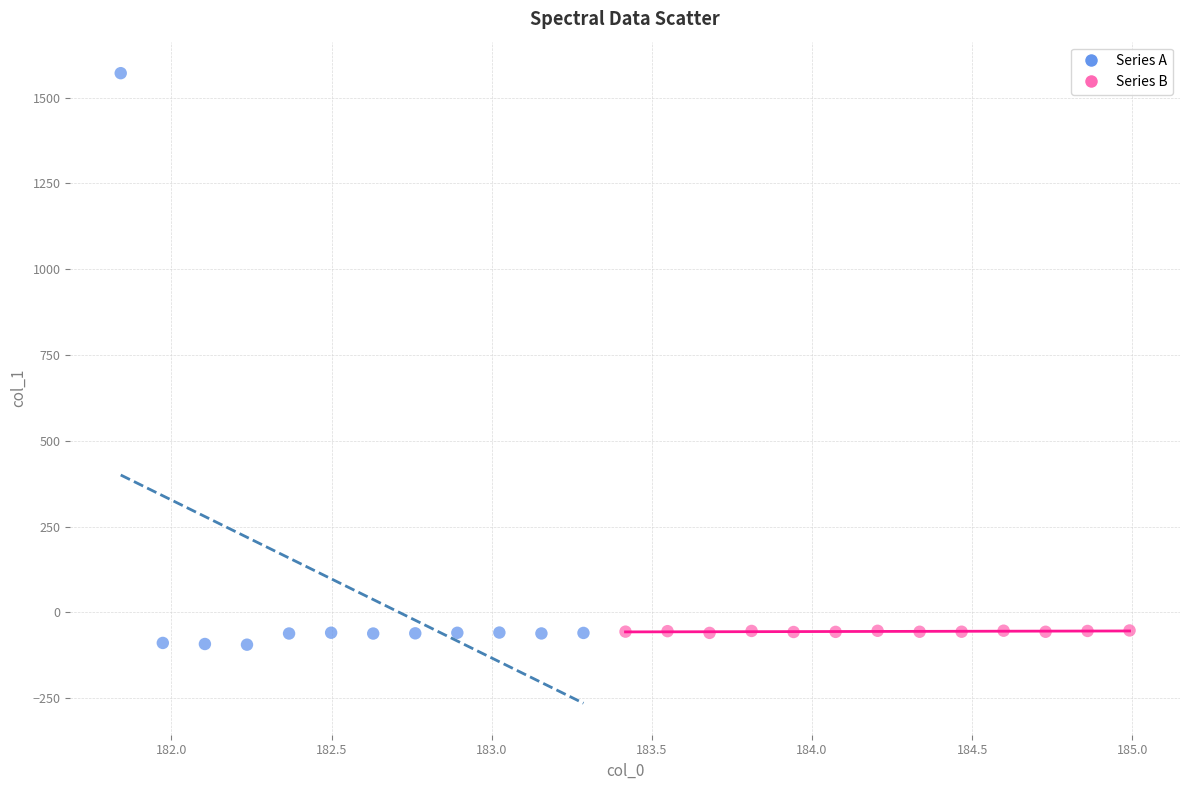

Which series has the largest Y range (max minus min)?

Series A